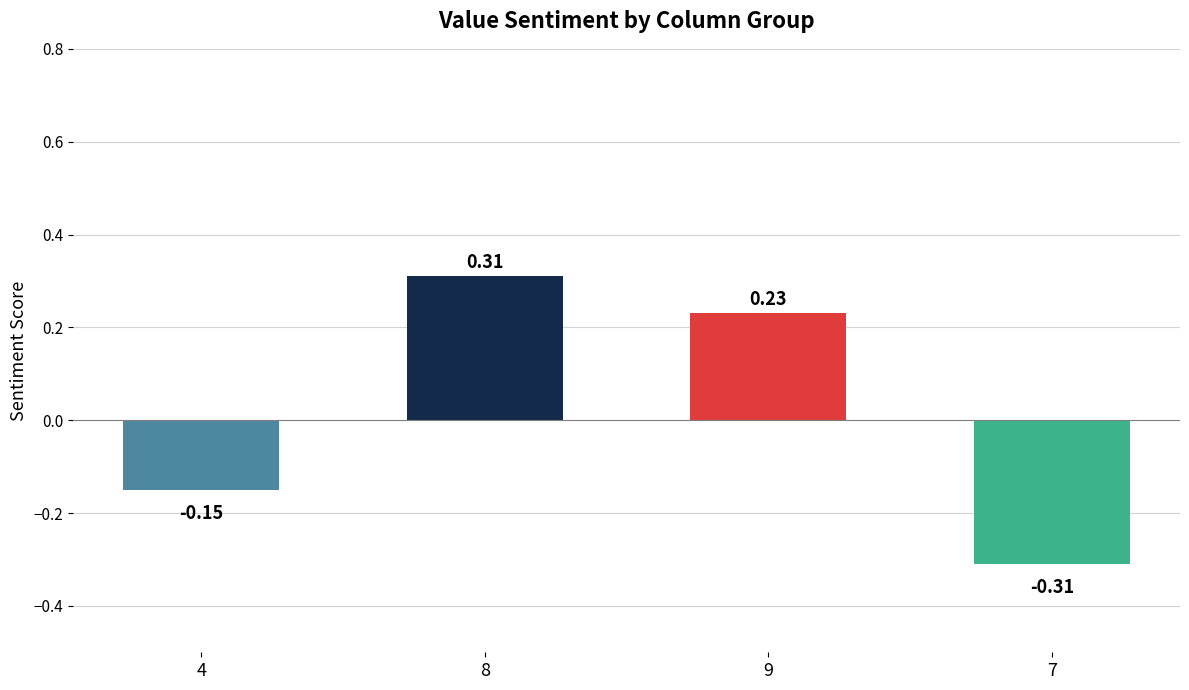

What is the change in value from 4 to 9?

+0.4